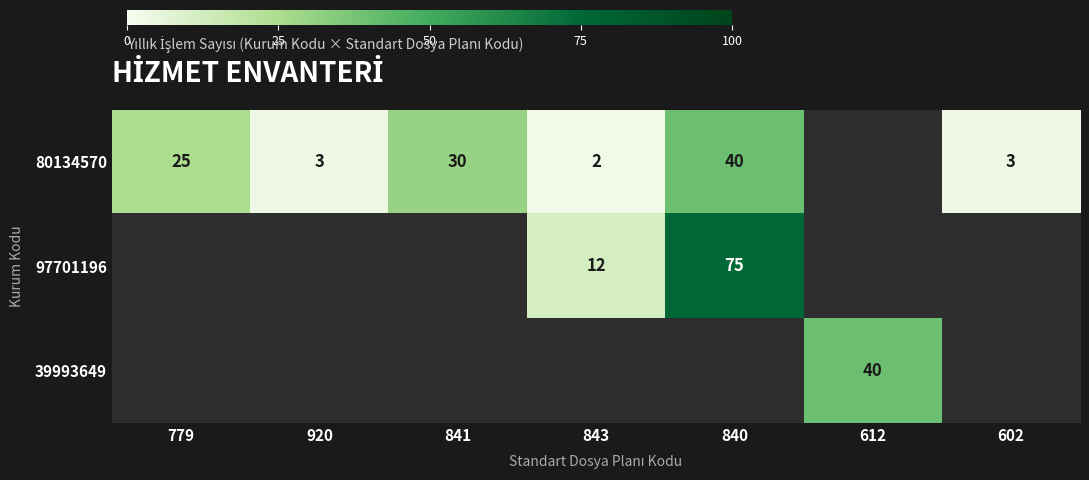

How many values in the 80134570 series exceed 25?

2